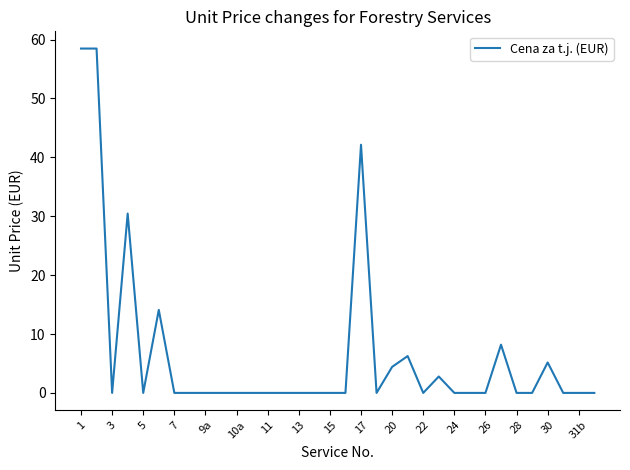

What is the greatest value displayed?

58.5